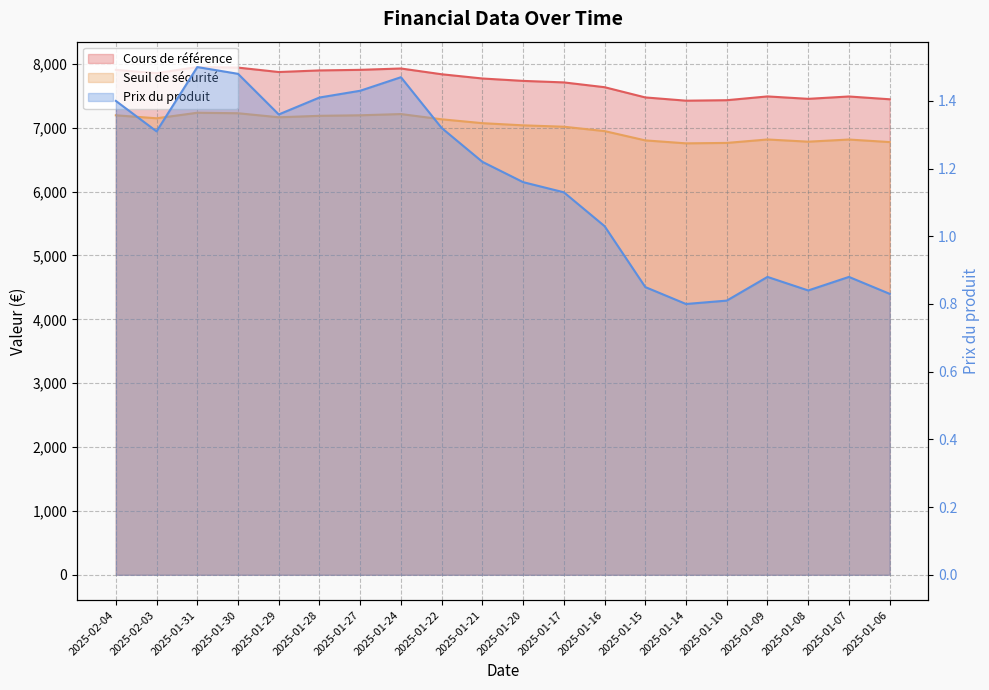

What is the sum of the Prix du produit values at 2025-02-03 and 2025-01-27?

2.7